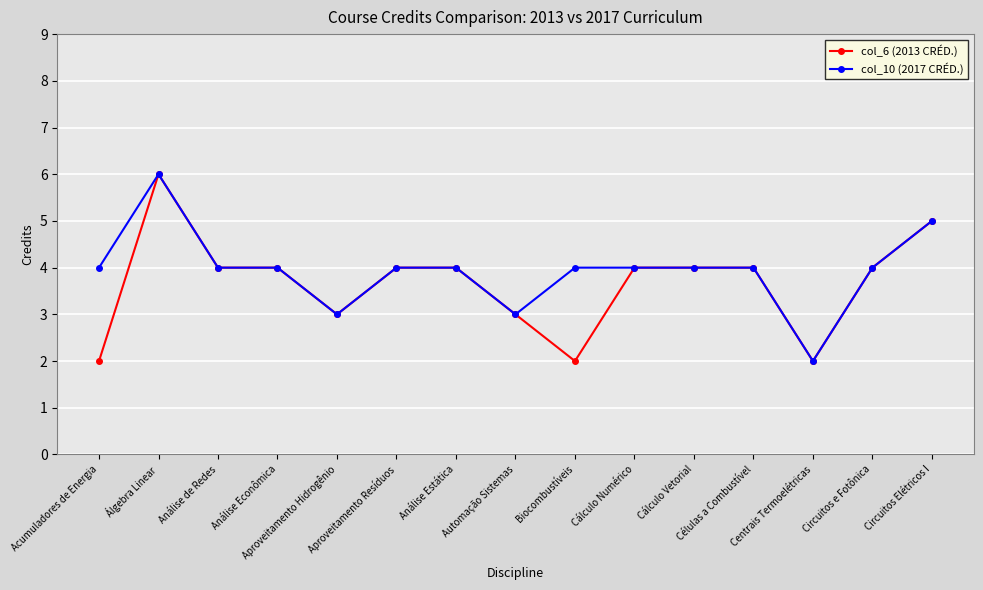

Reading left to right, transcribe all the data shown in this chart.

col_6 (2013 CRÉD.): Acumuladores de Energia=2	Álgebra Linear=6	Análise de Redes=4	Análise Econômica=4	Aproveitamento Hidrogênio=3	Aproveitamento Resíduos=4	Análise Estática=4	Automação Sistemas=3	Biocombustíveis=2	Cálculo Numérico=4	Cálculo Vetorial=4	Células a Combustível=4	Centrais Termoelétricas=2	Circuitos e Fotônica=4	Circuitos Elétricos I=5
col_10 (2017 CRÉD.): Acumuladores de Energia=4	Álgebra Linear=6	Análise de Redes=4	Análise Econômica=4	Aproveitamento Hidrogênio=3	Aproveitamento Resíduos=4	Análise Estática=4	Automação Sistemas=3	Biocombustíveis=4	Cálculo Numérico=4	Cálculo Vetorial=4	Células a Combustível=4	Centrais Termoelétricas=2	Circuitos e Fotônica=4	Circuitos Elétricos I=5